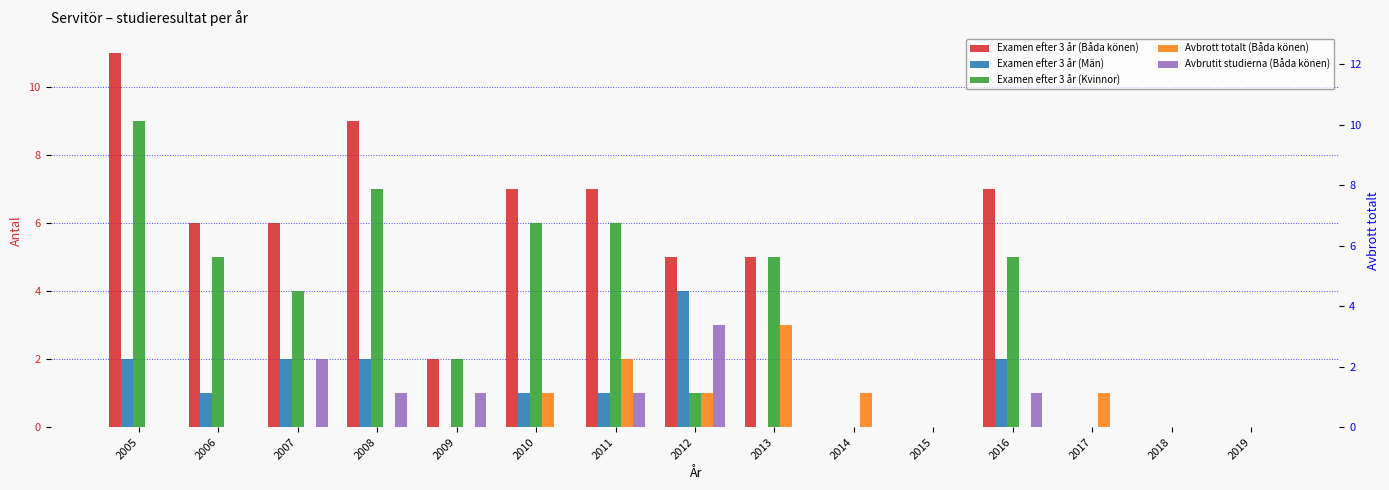

At which label is Avbrott totalt (Båda könen) closest to 1?

2010